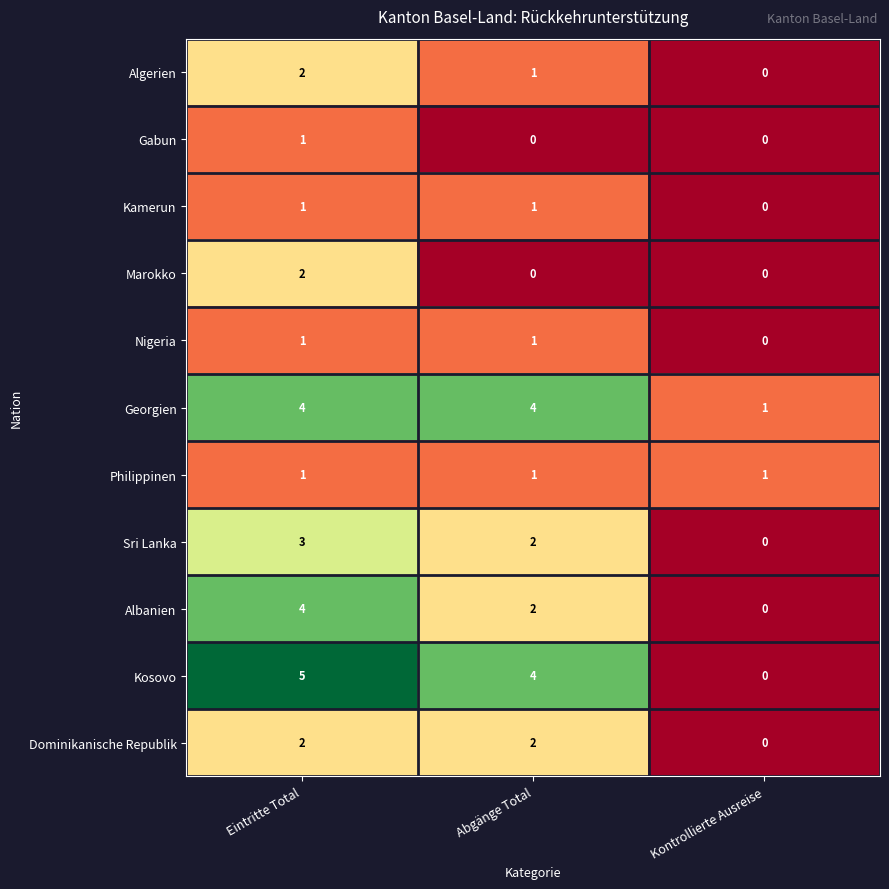

At which category is the sum across all series the highest?

Eintritte Total